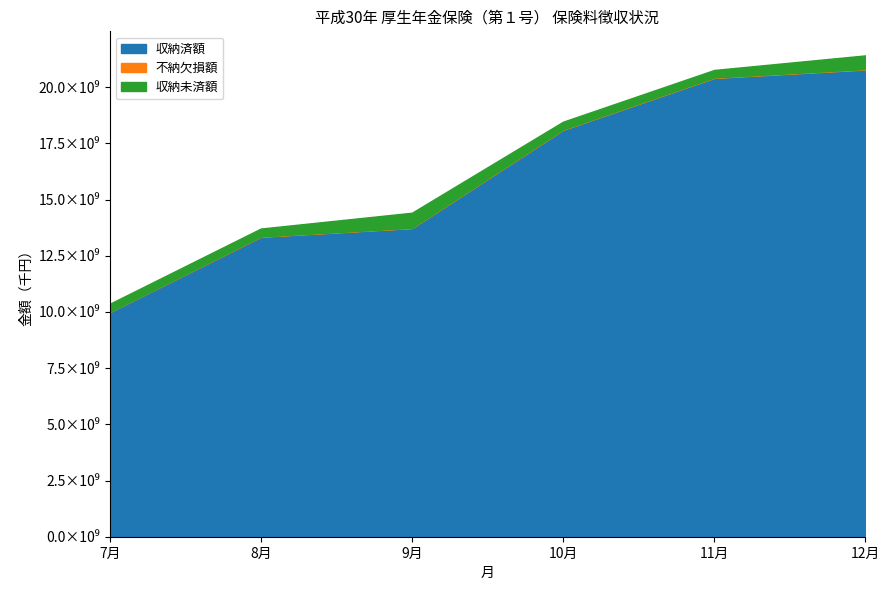

True or false: 収納未済額 and 収納済額 intersect in this chart.

False